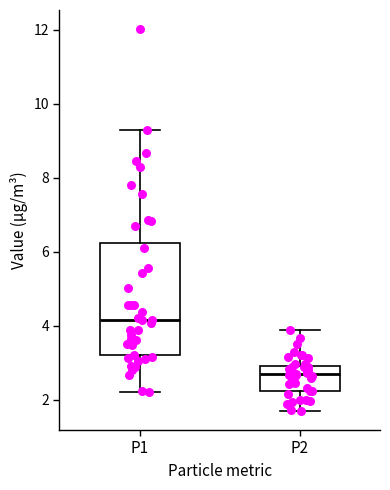

Comparing the boxes themselves (not the whiskers), which one is the tallest?

P1